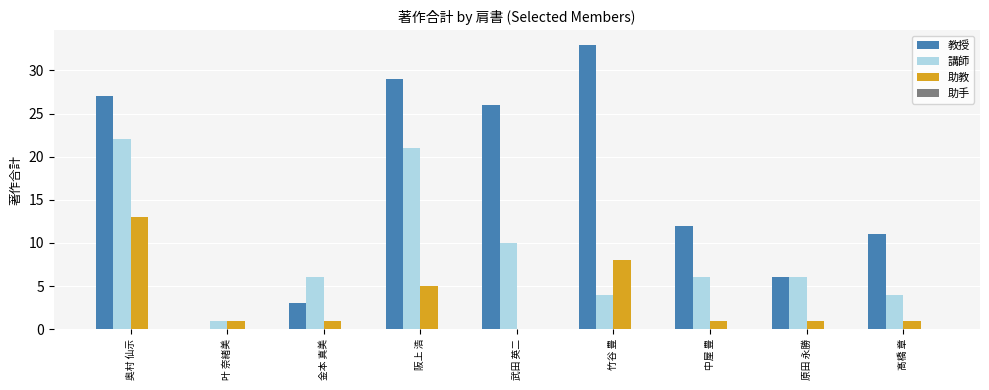

Is the value of 教授 at 竹谷 豊 greater than the value of 助教 at 髙橋 章?

Yes